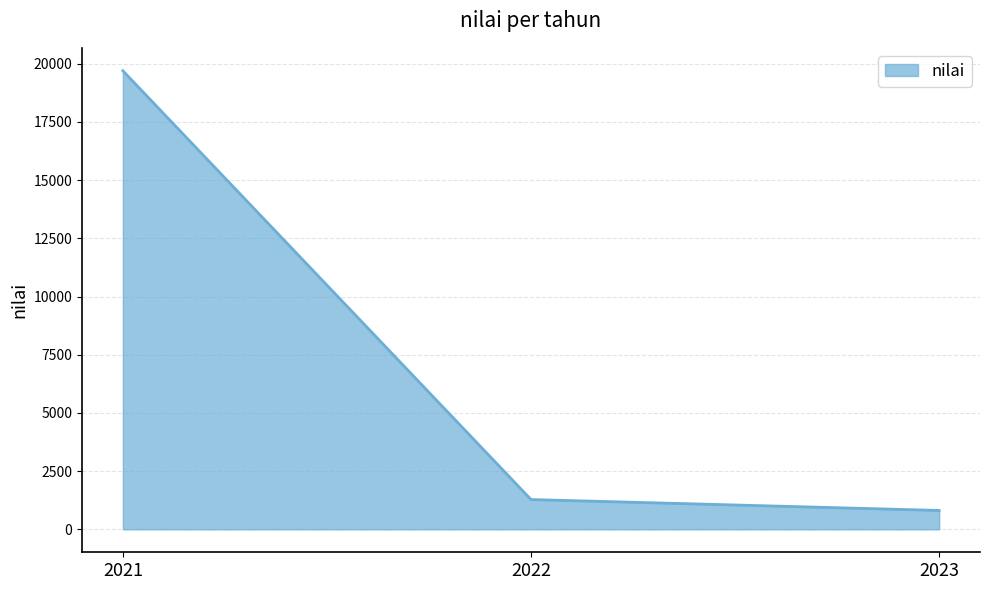

What is the ratio of the value at 2021 to the value at 2023?

24.3